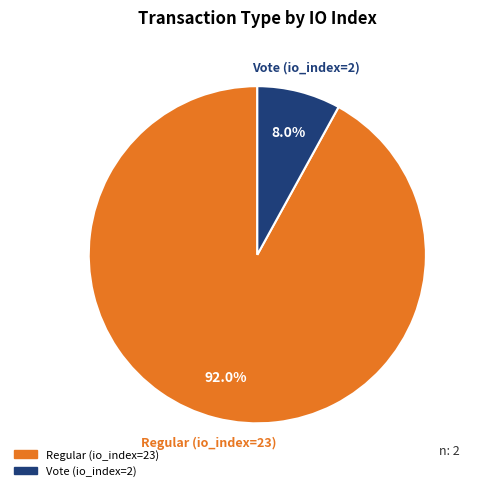

To the nearest percent, what portion does Vote (io_index=2) represent?

8%